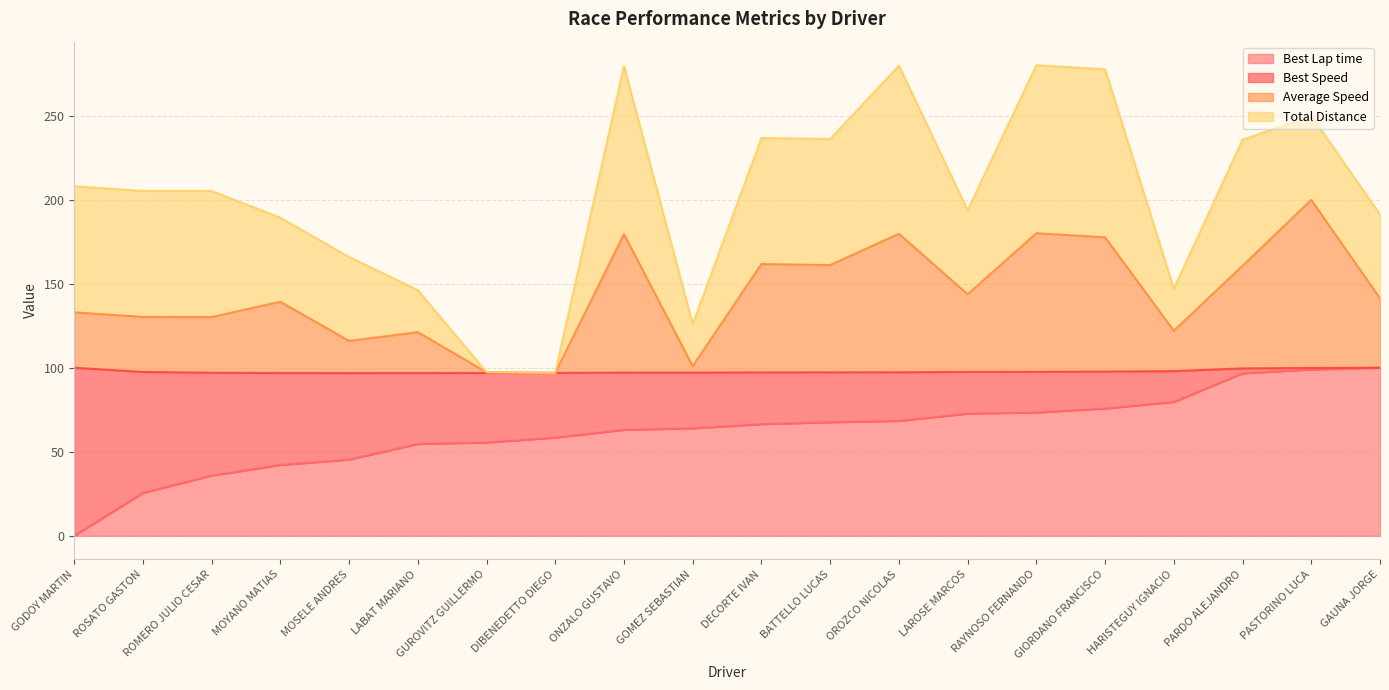

True or false: Best Lap time and Average Speed cross at least once.

False